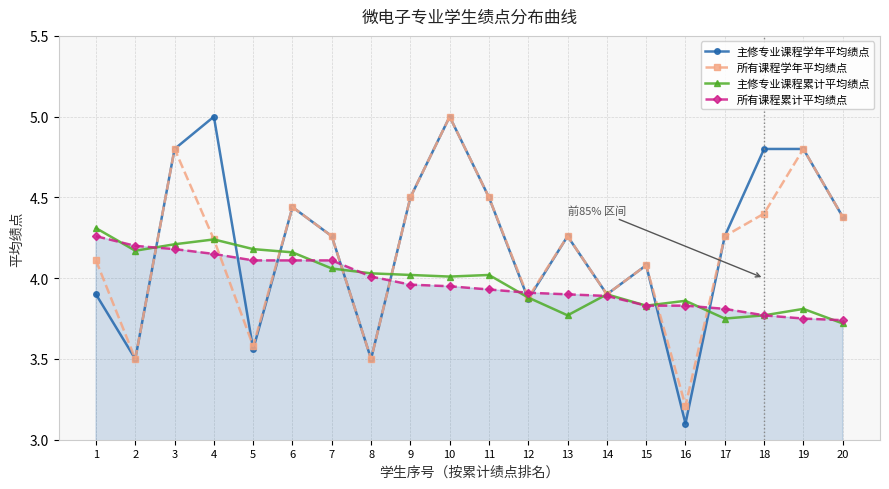

At which label does 所有课程学年平均绩点 first exceed 4?

1